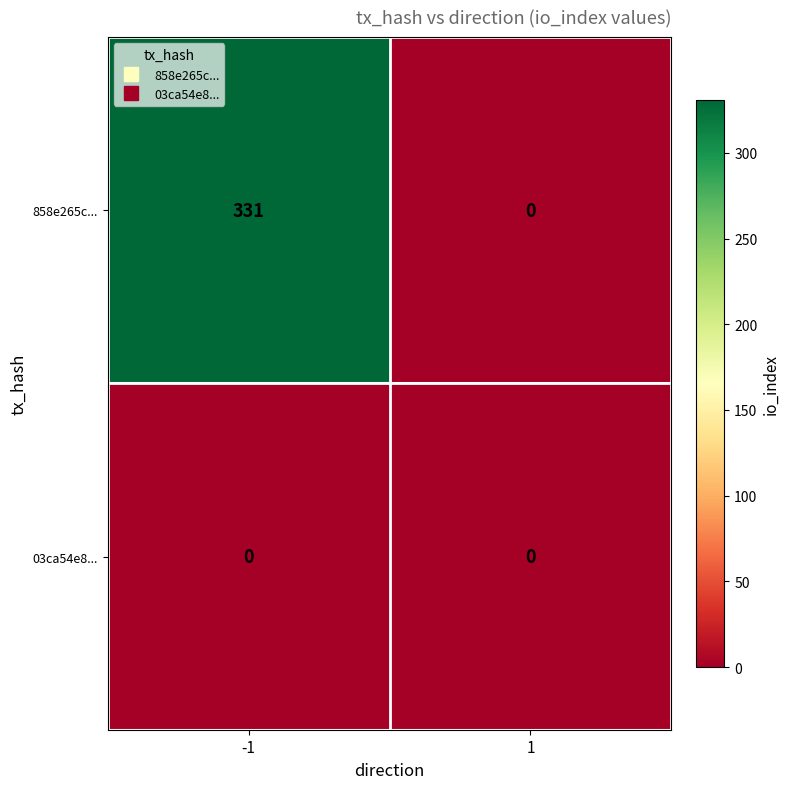

The 03ca54e8... series shows 0 at -1. True or false?

True